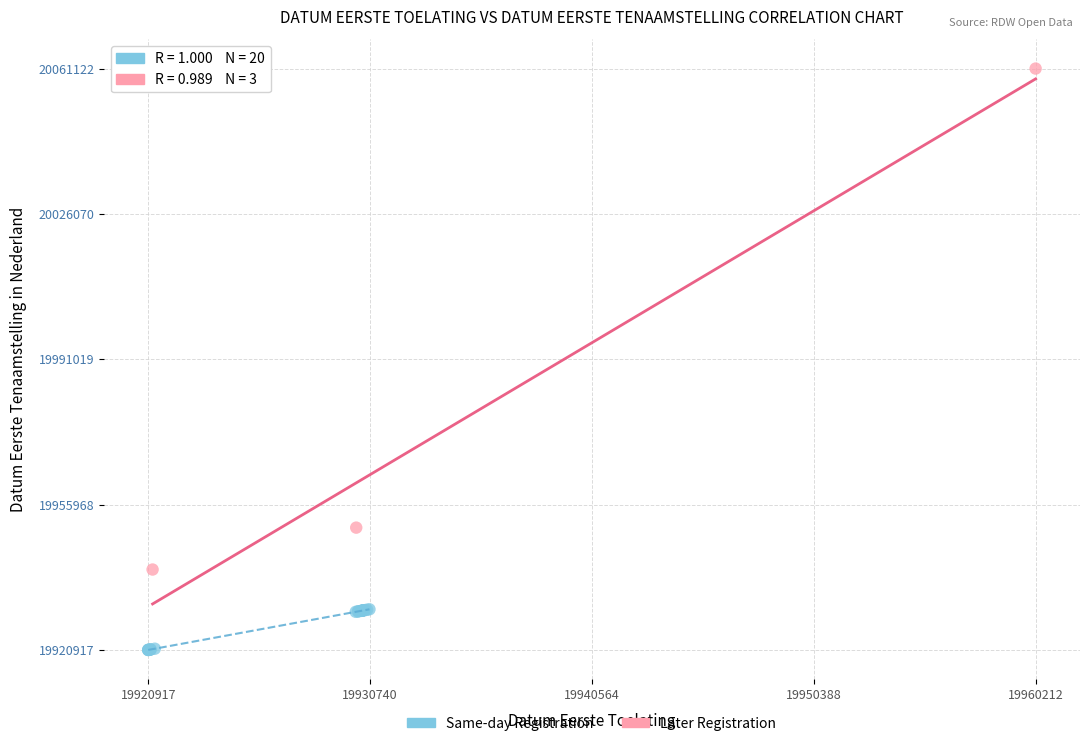

What are all the series names shown in the legend?

Same-day Registration, Later Registration